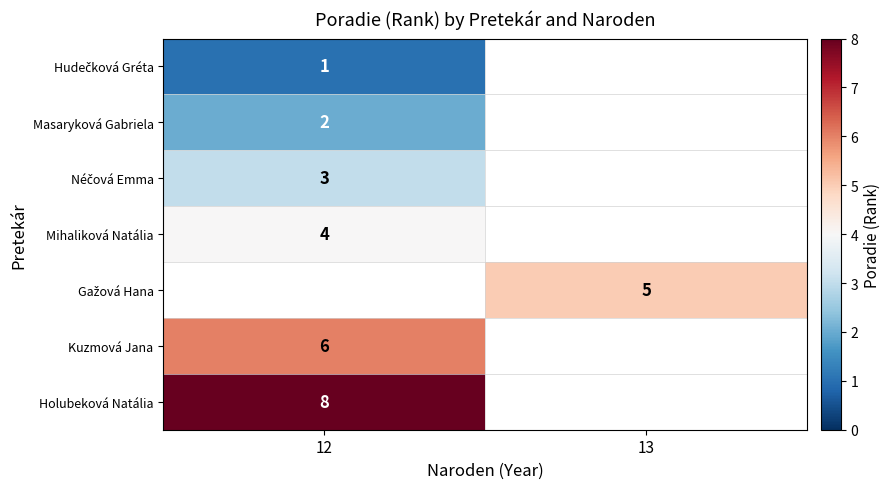

Is it true that Holubeková Natália equals 14 at 12?

False